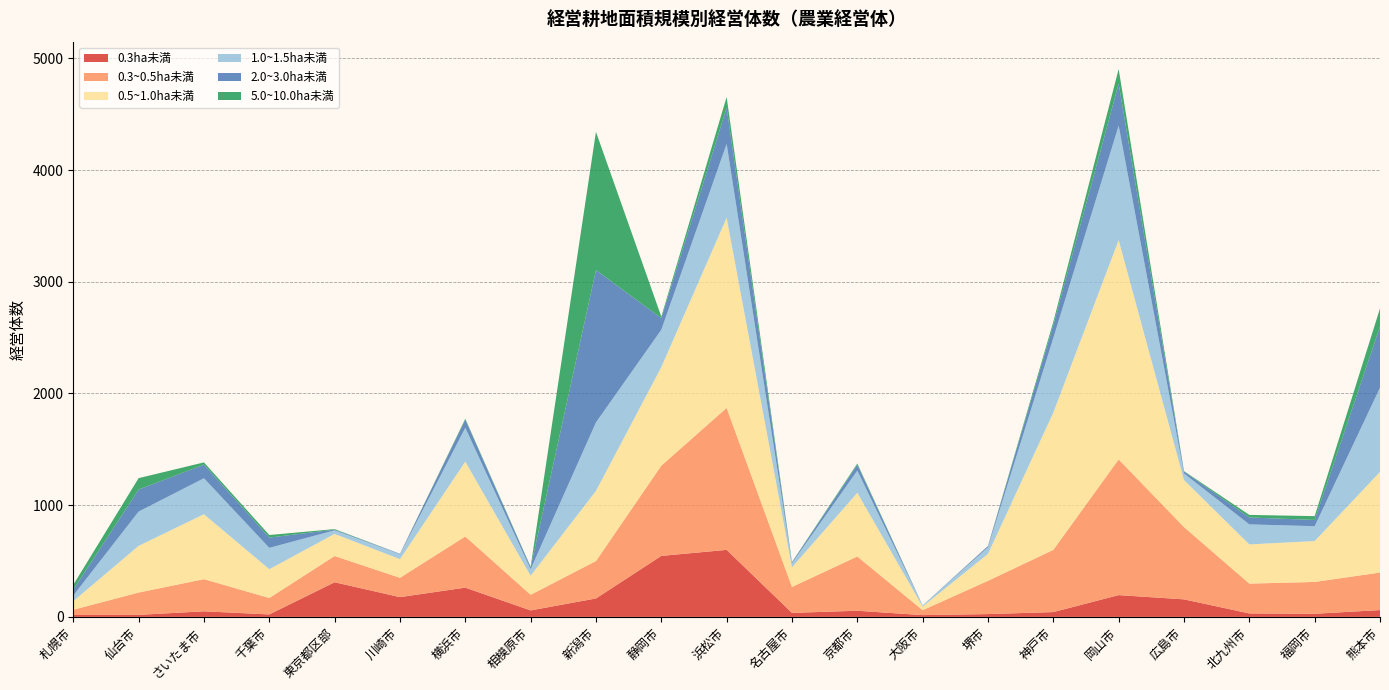

Reading left to right, list all the values displayed in this chart.

0.3ha未満: 17	18	50	22	310	177	262	58	165	546	600	36	55	16	25	43	195	157	31	28	61
0.3~0.5ha未満: 47	200	288	147	235	173	458	140	335	808	1271	232	486	44	298	557	1215	647	267	285	336
0.5~1.0ha未満: 77	418	581	258	198	167	670	171	628	882	1702	176	570	33	241	1229	1963	421	351	366	901
1.0~1.5ha未満: 50	307	322	191	32	44	303	58	613	334	661	37	199	10	59	667	1024	59	179	133	754
2.0~3.0ha未満: 53	197	122	92	6	4	73	17	1363	105	324	8	52	0	11	118	376	17	62	56	548
5.0~10.0ha未満: 43	102	20	23	5	0	8	5	1238	13	96	2	11	0	1	28	131	4	23	34	161